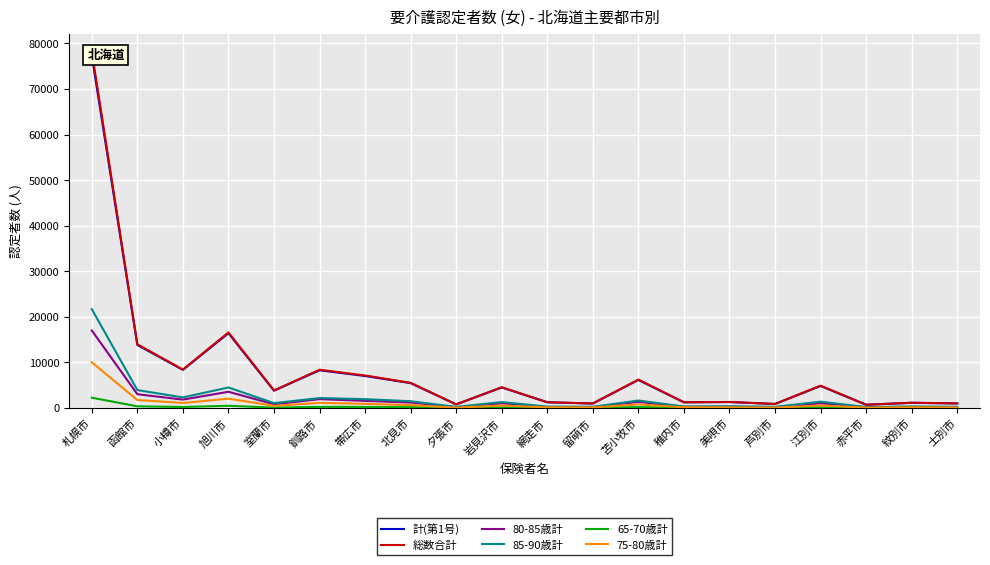

Is the value of 80-85歳計 at 芦別市 greater than the value of 85-90歳計 at 芦別市?

No